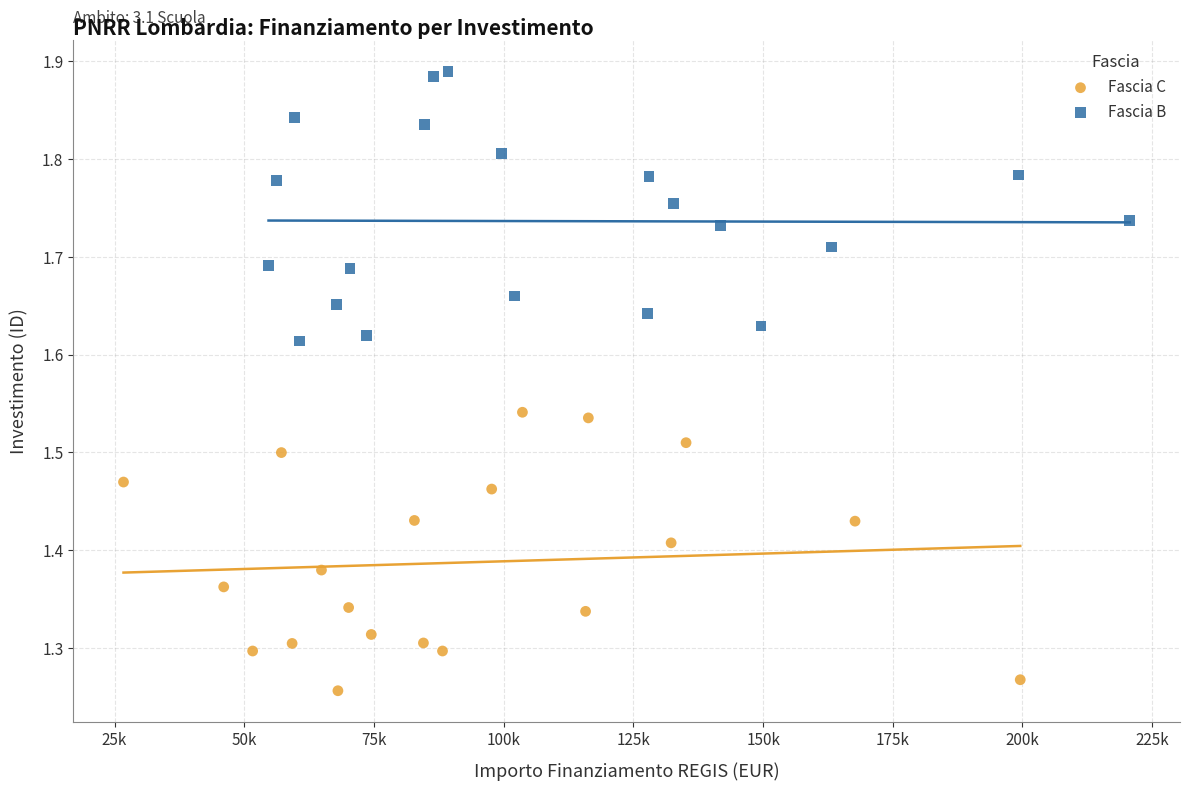

What are all the series names shown in the legend?

Fascia C, Fascia B